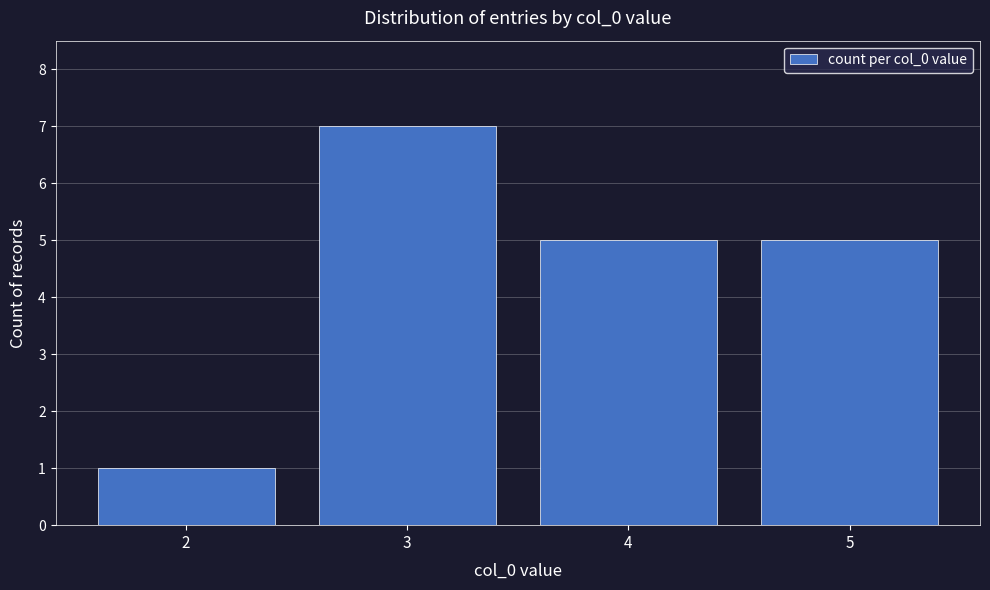

Reading left to right, transcribe all the data shown in this chart.

1	7	5	5